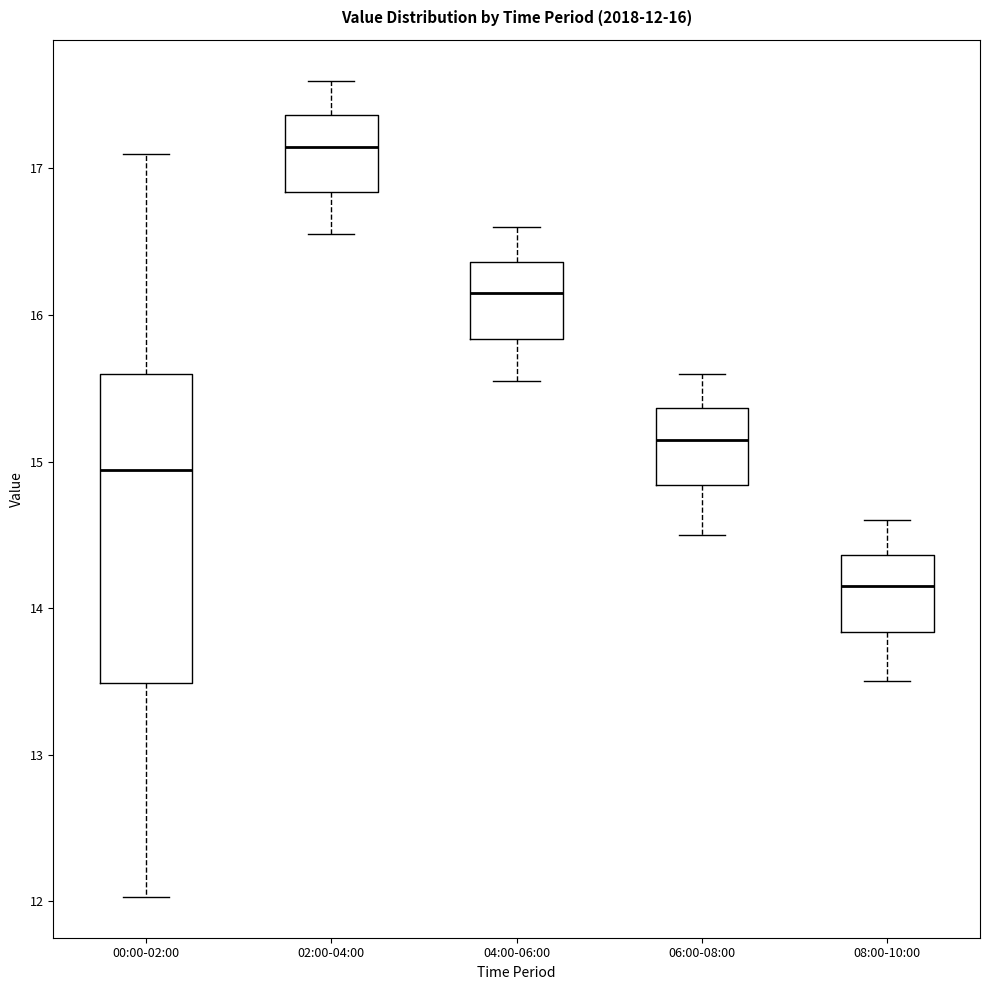

Which box's median line is the lowest?

08:00-10:00